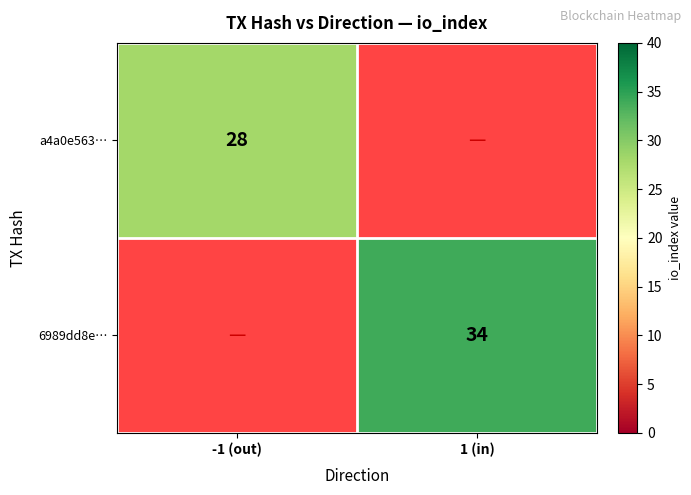

The value of 6989dd8e… at 1 (in) is 18. True or false?

False